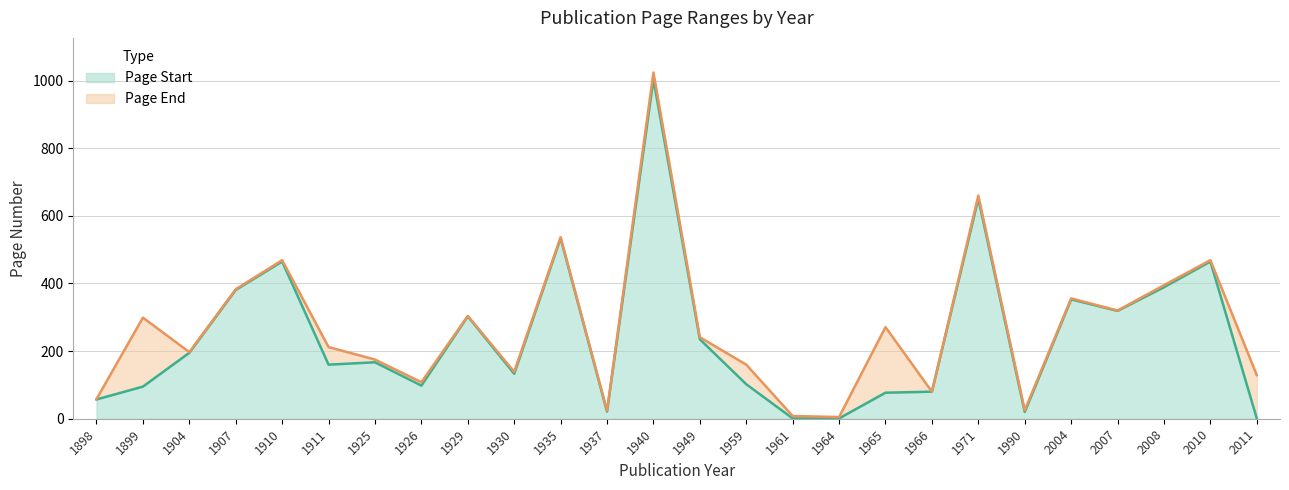

What are all the series names shown in the legend?

Page Start, Page End